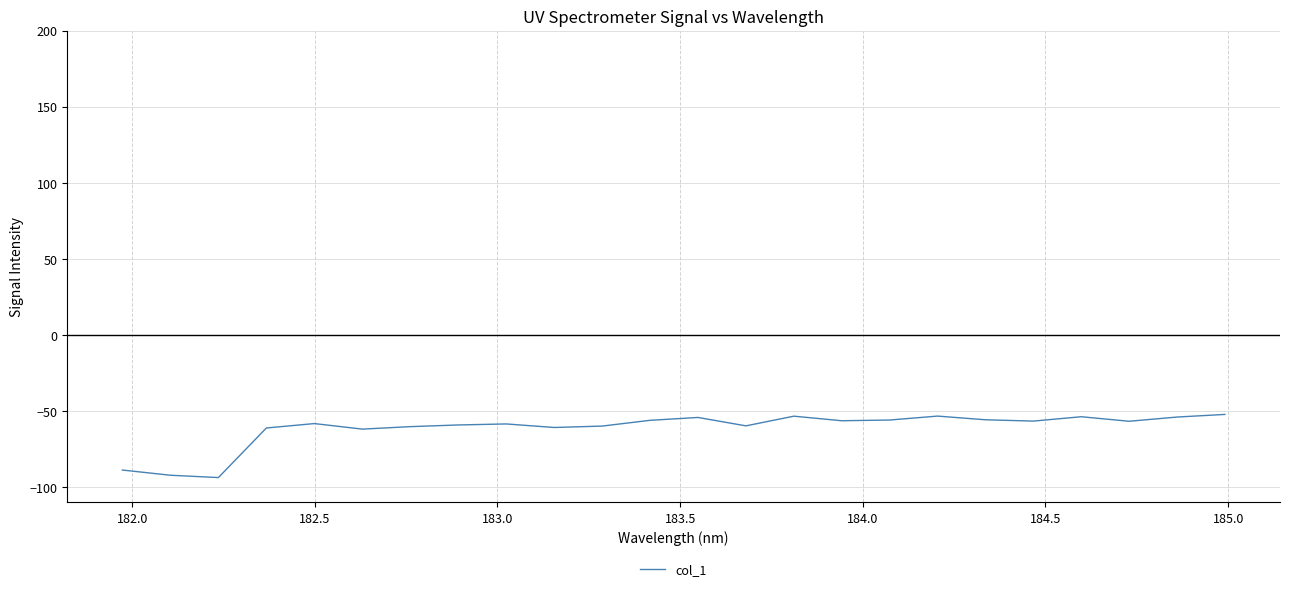

What is the maximum value shown in the chart?

-52.2